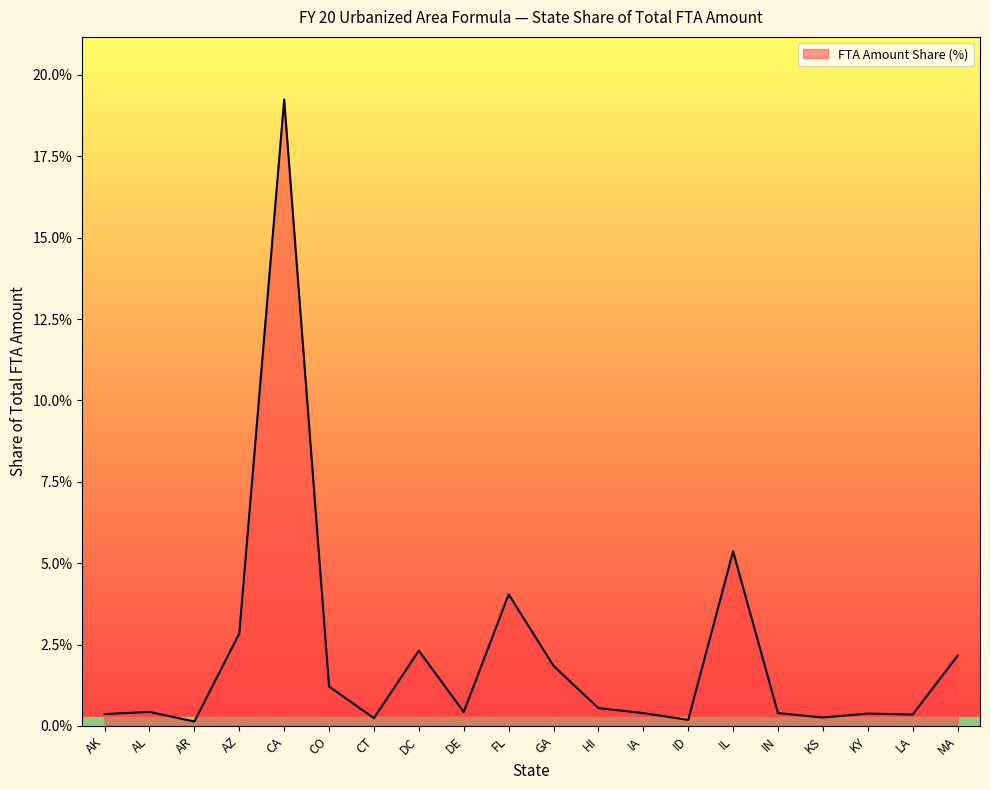

Is this an area chart (filled region under the line)?

Yes